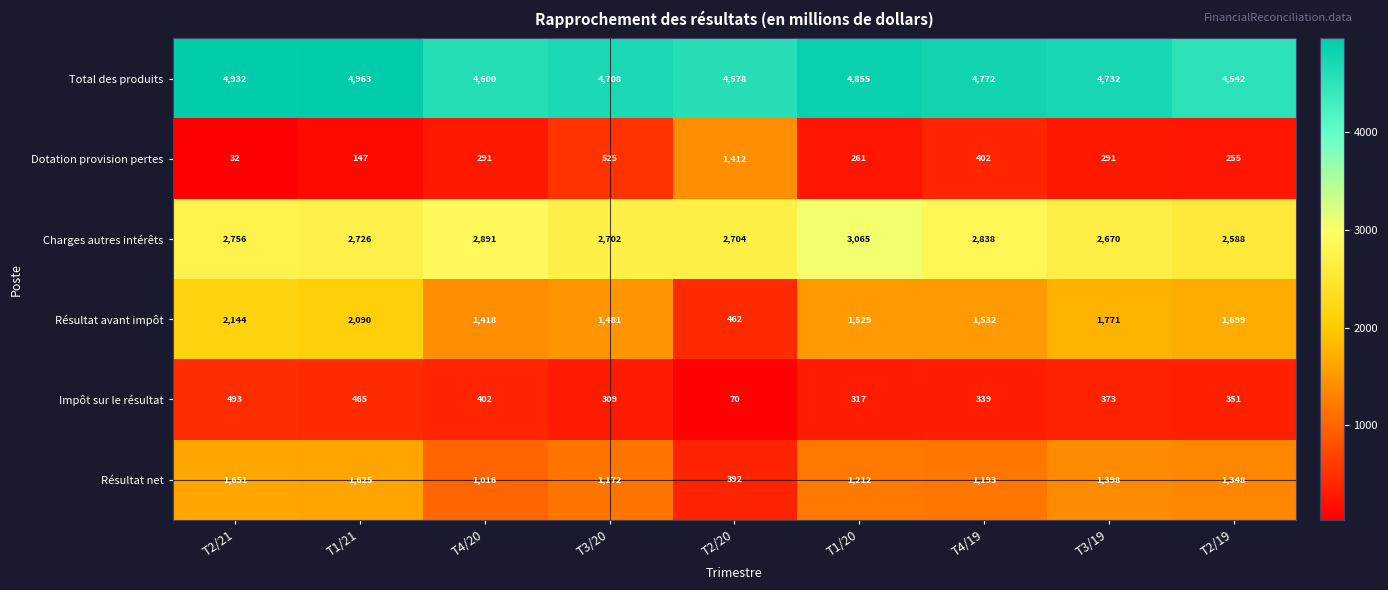

At which category is the sum across all series the highest?

T1/21